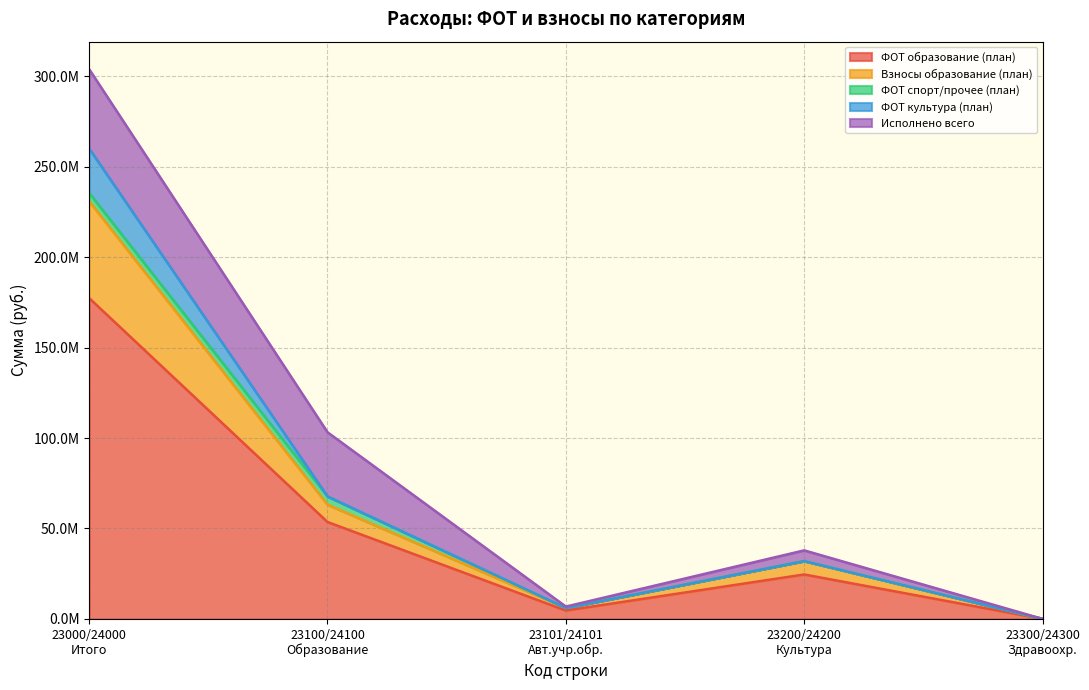

True or false: в сфере физкультуры (Запланировано) and в сфере образования (Запланировано) intersect in this chart.

False